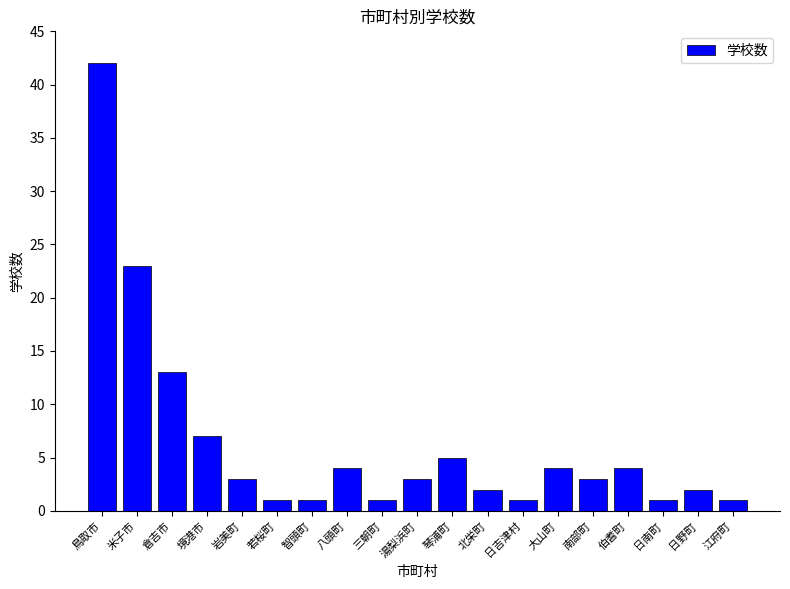

Approximately how many times larger is the value at 南部町 compared to 倉吉市?

0.2